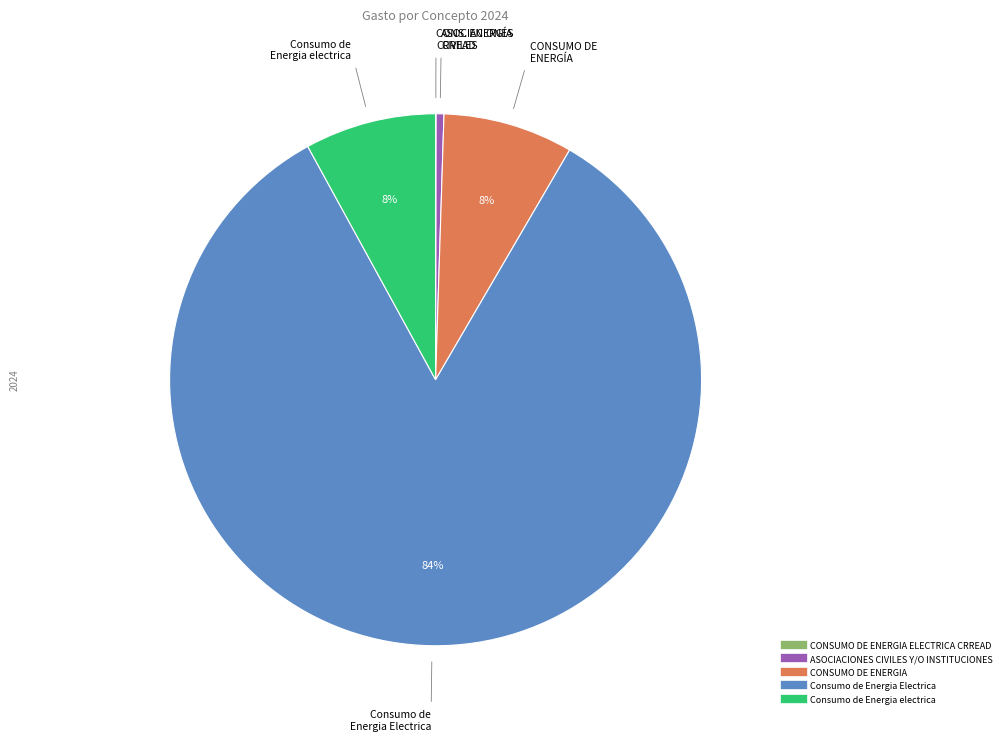

To the nearest percent, what is the average slice percentage?

20%